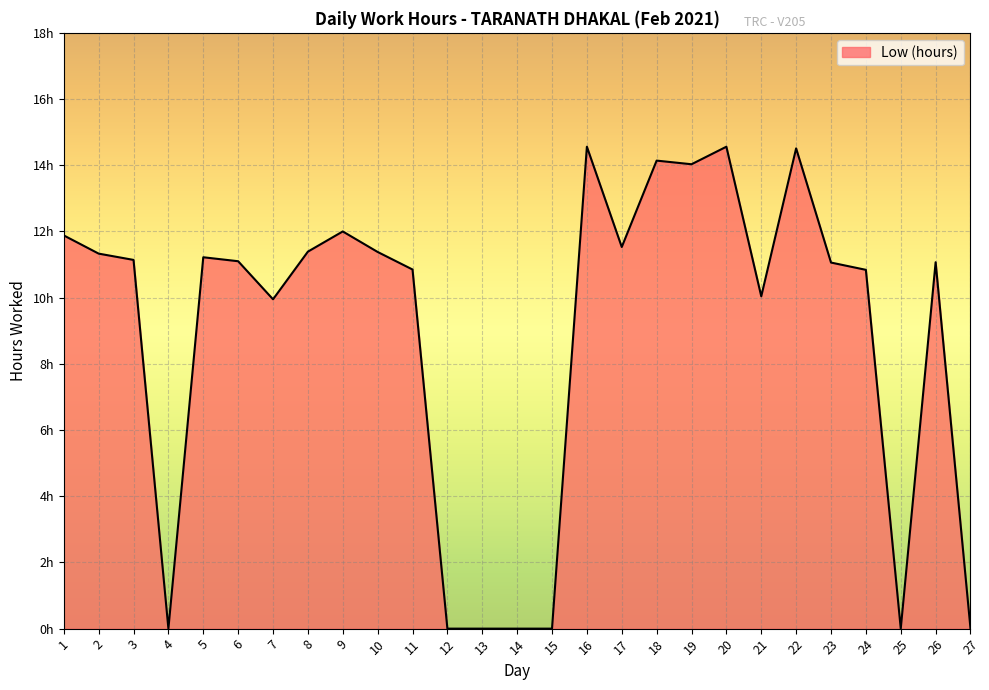

Does the chart have visible grid lines?

Yes